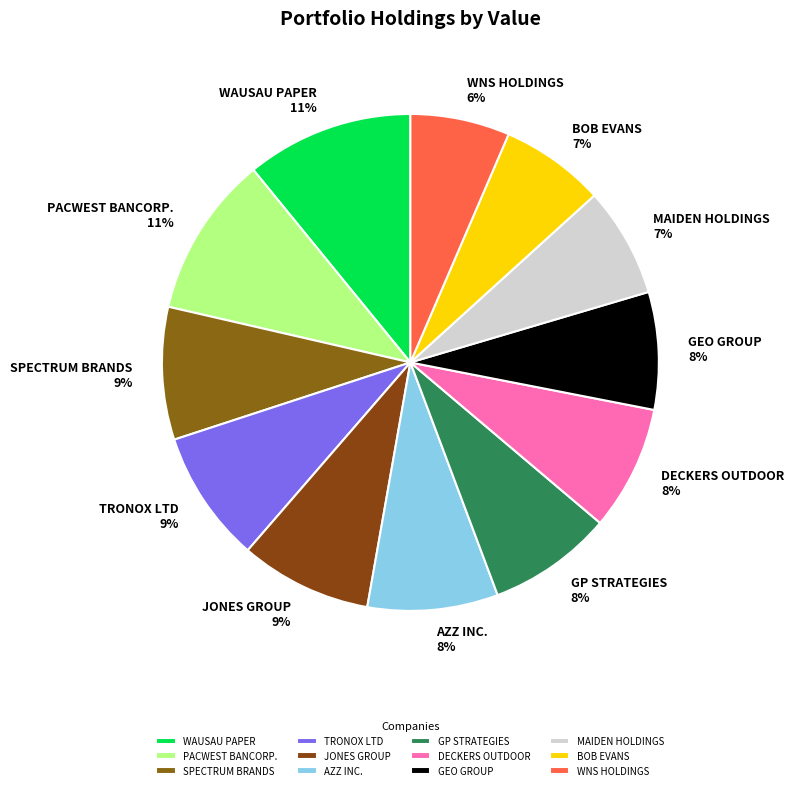

What percentage is the BOB EVANS slice, to the nearest percent?

7%